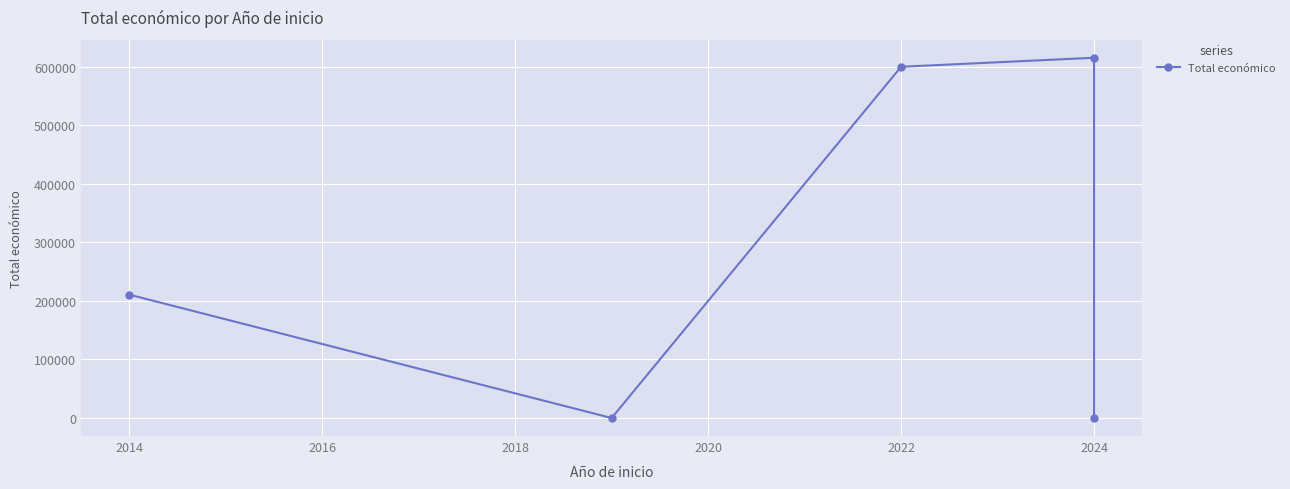

True or false: there are more than 2 points higher than both neighbors.

False